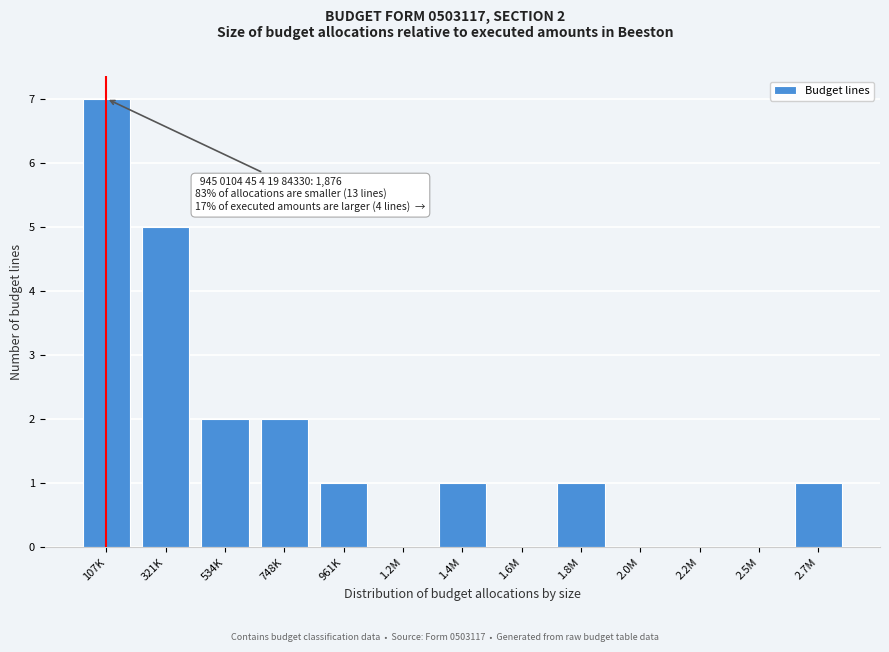

Reading left to right, list all the values displayed in this chart.

107K=7	321K=5	534K=2	748K=2	961K=1	1.2M=0	1.4M=1	1.6M=0	1.8M=1	2.0M=0	2.2M=0	2.5M=0	2.7M=1